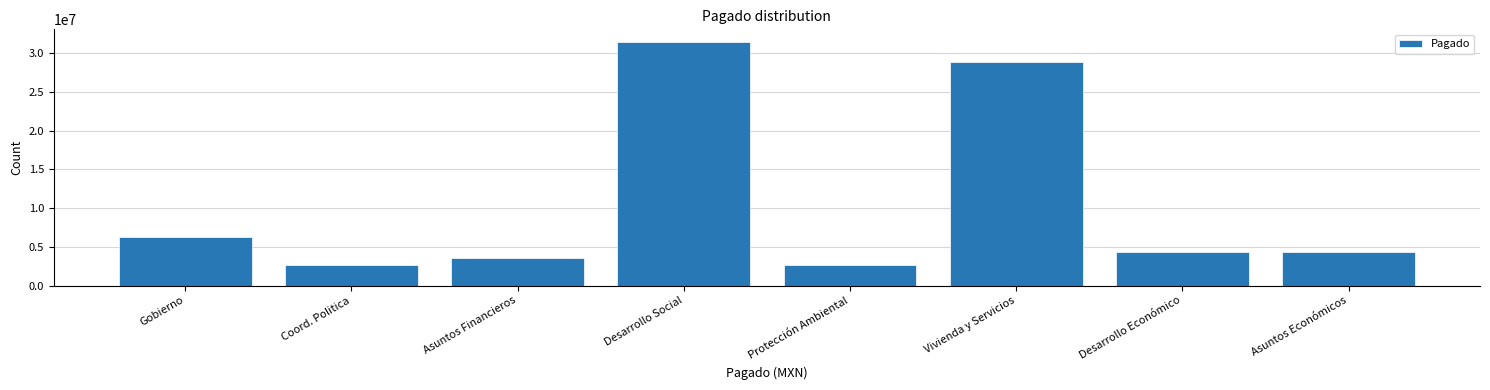

What is the value of the 7th bar from the left?

4349129.6